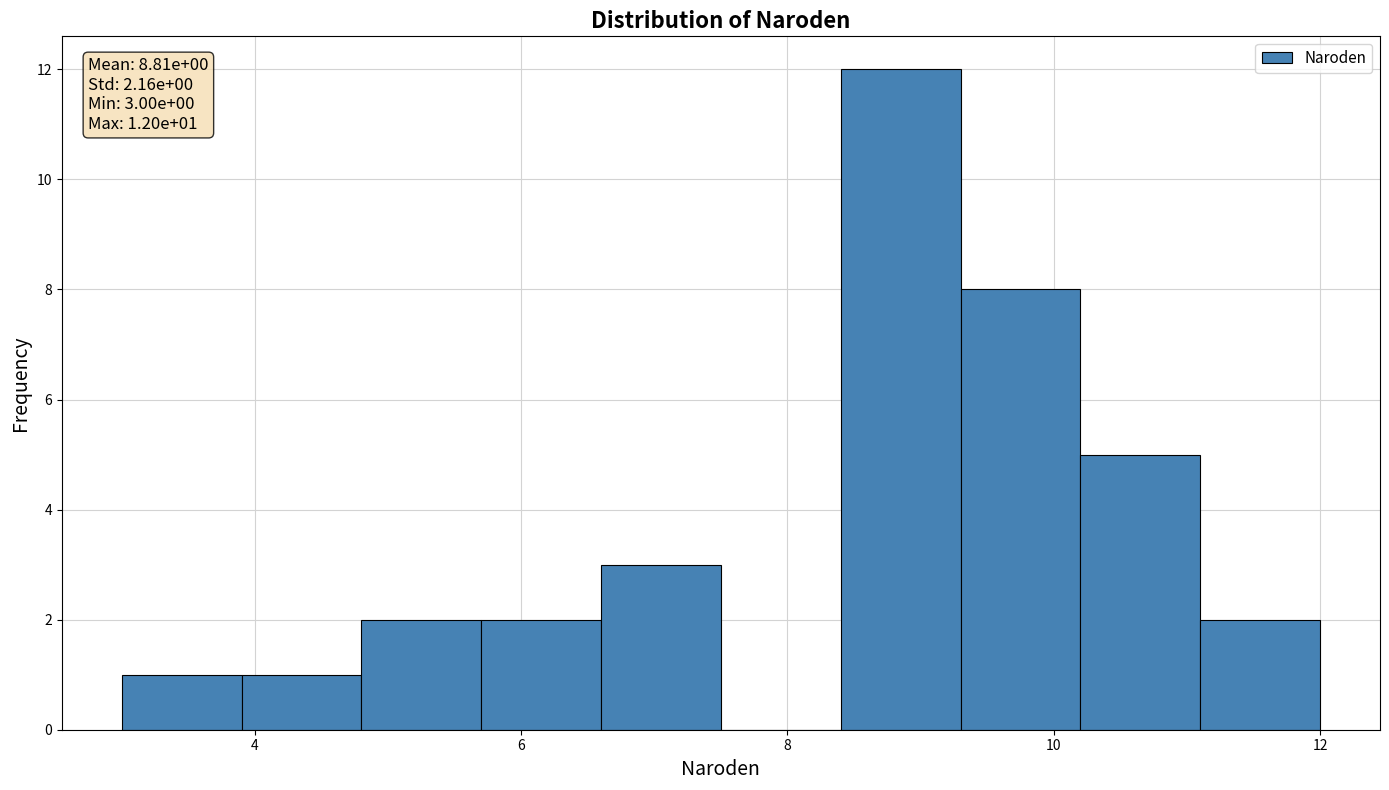

Which range on the x-axis has the tallest bar?

8.4 to 9.3